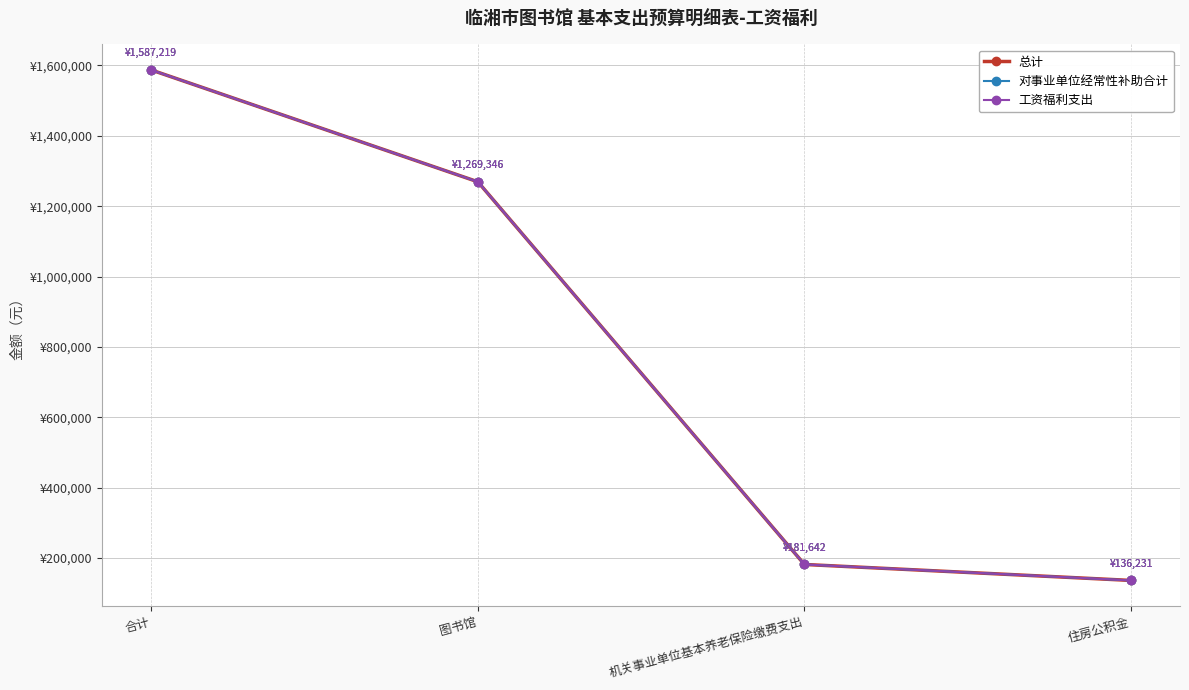

Reading left to right, extract all data points from this chart.

总计: 合计=1587218.8	图书馆=1269346.0	机关事业单位基本养老保险缴费支出=181641.6	住房公积金=136231.2
对事业单位经常性补助合计: 合计=1587218.8	图书馆=1269346.0	机关事业单位基本养老保险缴费支出=181641.6	住房公积金=136231.2
工资福利支出: 合计=1587218.8	图书馆=1269346.0	机关事业单位基本养老保险缴费支出=181641.6	住房公积金=136231.2